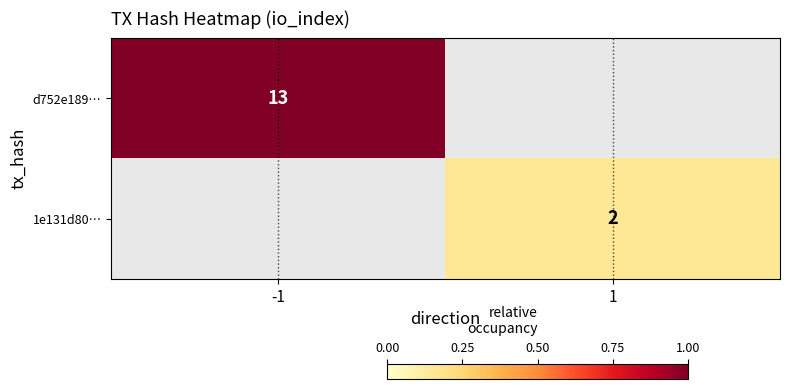

The value of 1e131d80… at 1 is 1. True or false?

False